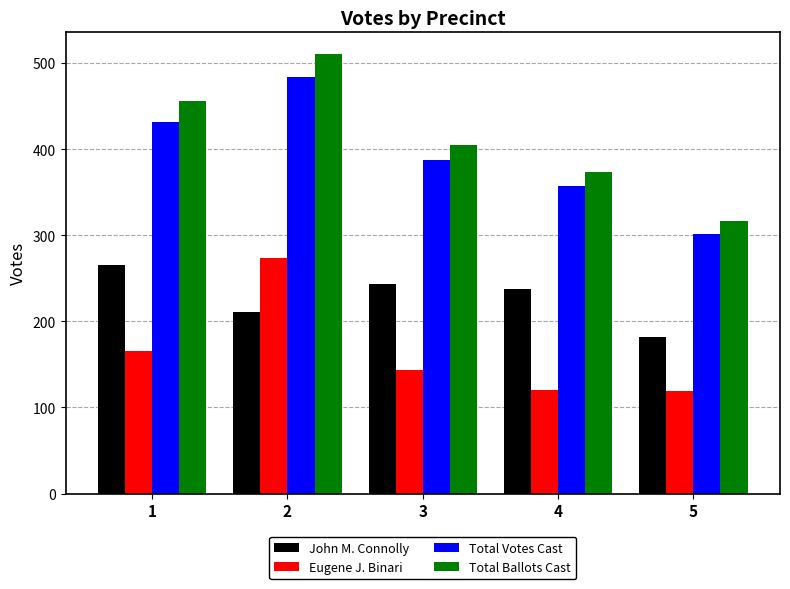

Count the Total Votes Cast values in the range 357 to 432.

3